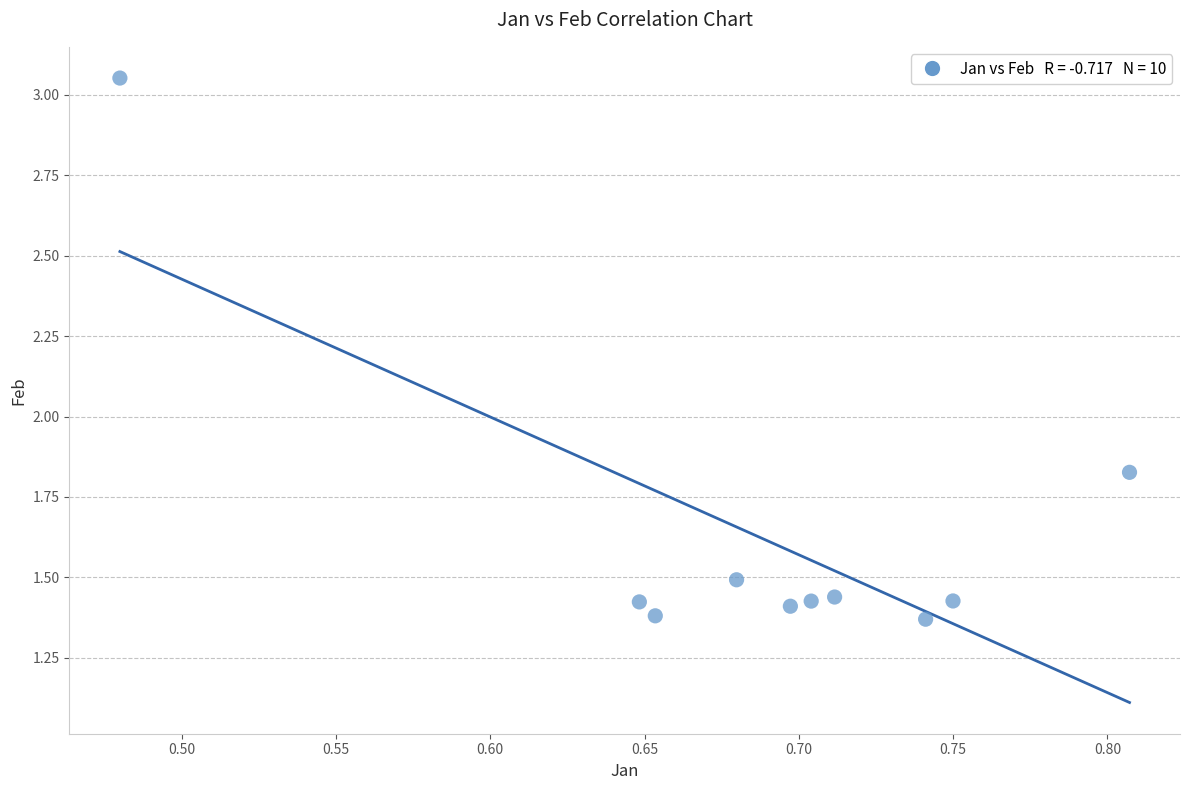

What is the average Y value?

1.6